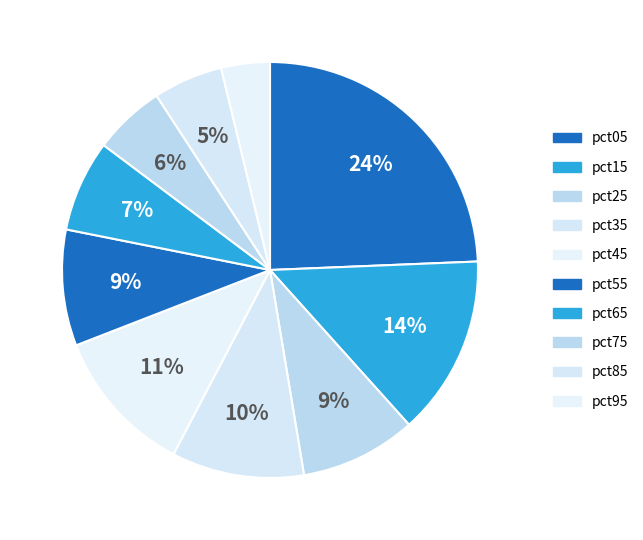

How many segments does this pie chart have?

10